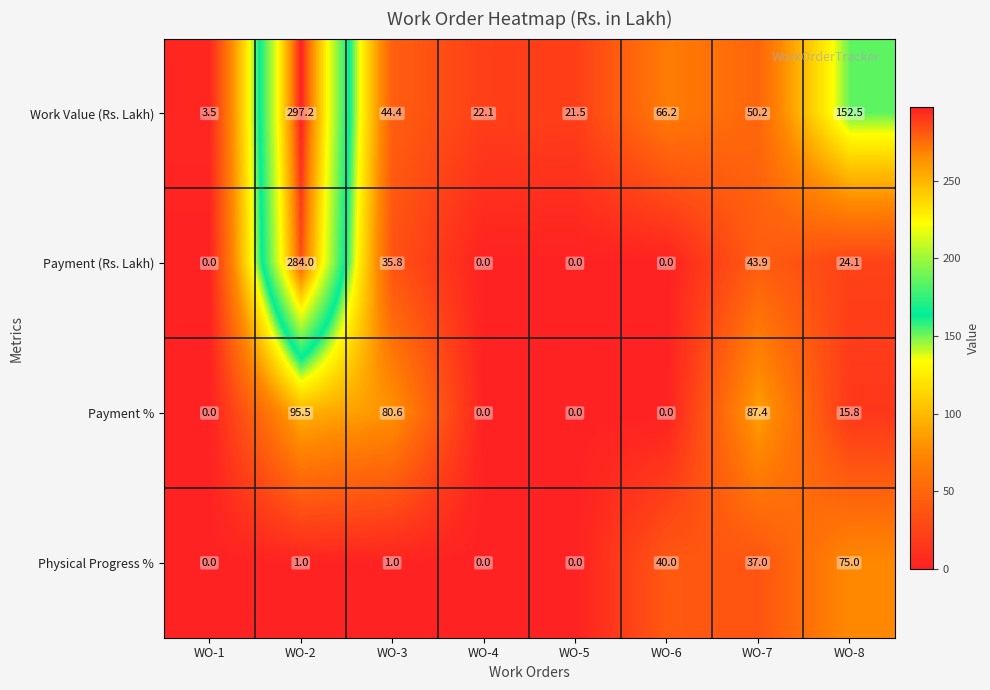

At which category is the sum across all series the highest?

WO-2